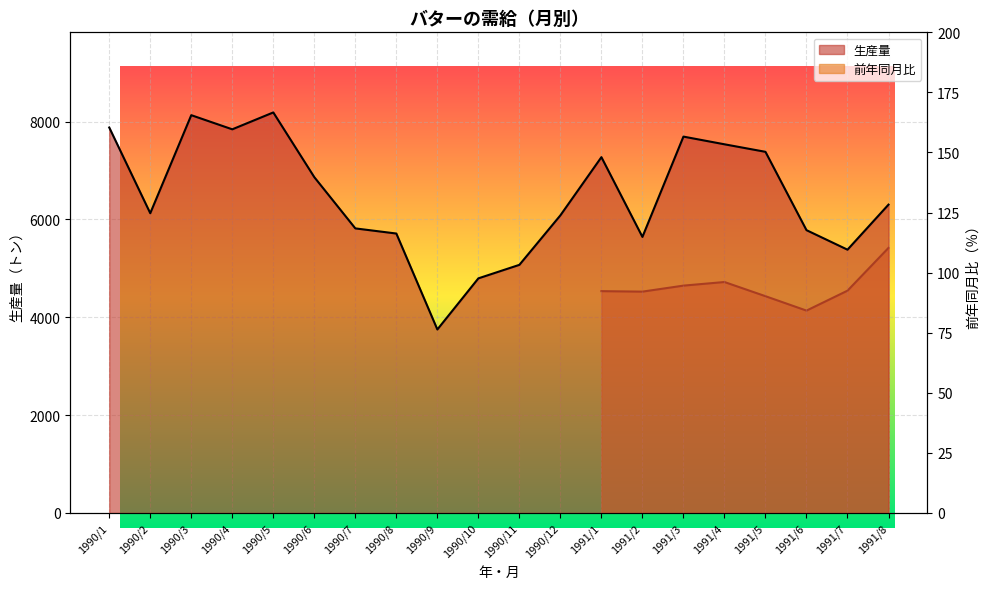

What position from the left is 1990/4?

4